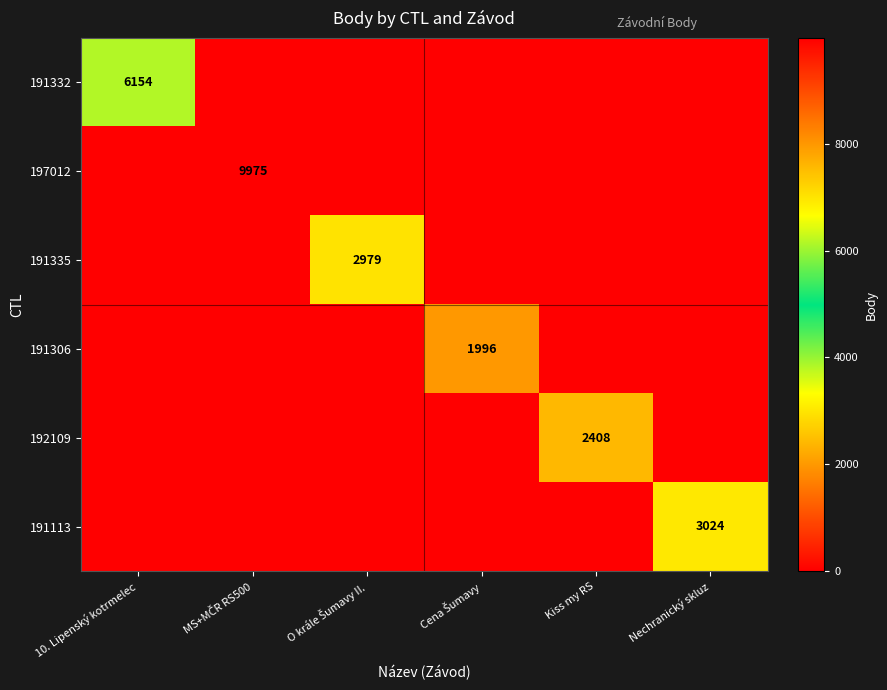

The value of 192109 at Kiss my RS is 2408. True or false?

True